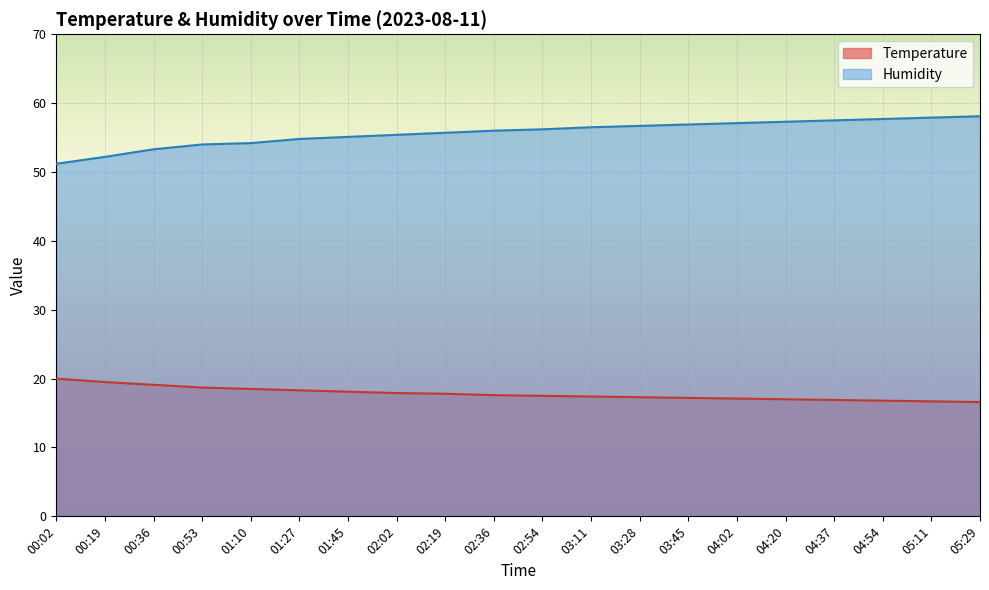

At which label does Temperature first exceed 17?

00:02